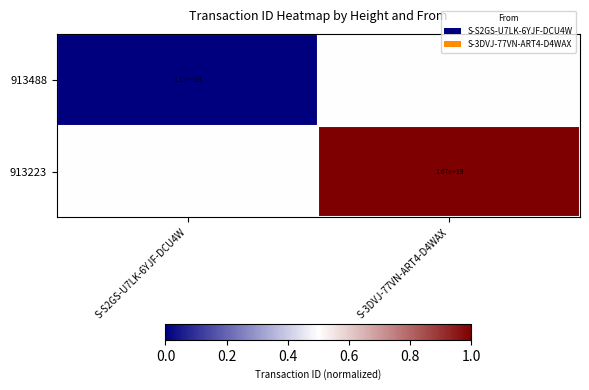

True or false: 913488 has a value of 11300000000000000000.0 at S-S2GS-U7LK-6YJF-DCU4W.

True